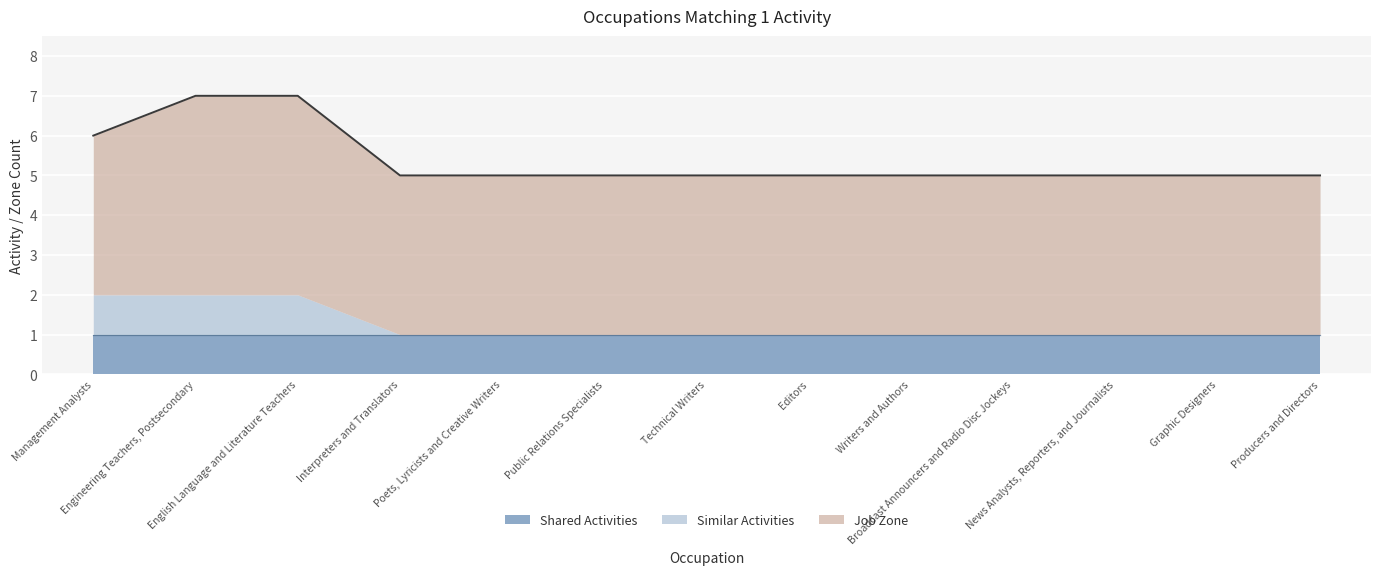

What are all the series names shown in the legend?

Shared Activities, Similar Activities, Job Zone